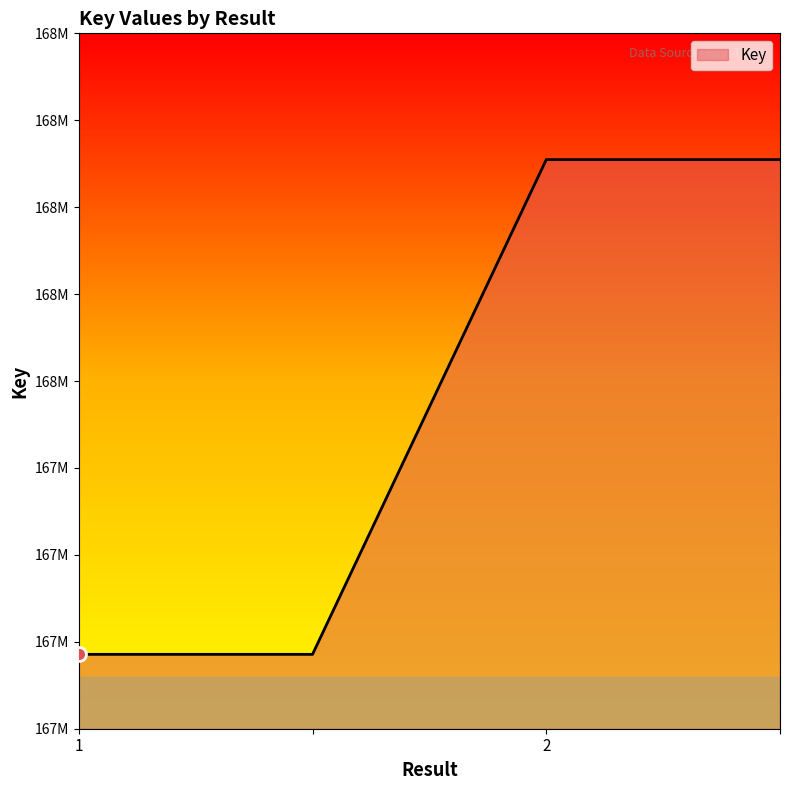

Does the chart have visible grid lines?

No